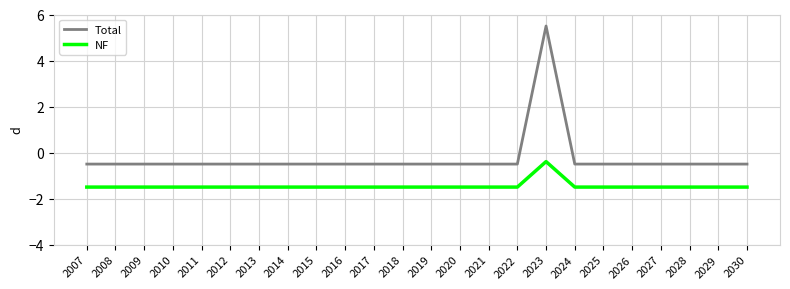

Reading left to right, extract all data points from this chart.

Total: 2007=-0.5	2008=-0.5	2009=-0.5	2010=-0.5	2011=-0.5	2012=-0.5	2013=-0.5	2014=-0.5	2015=-0.5	2016=-0.5	2017=-0.5	2018=-0.5	2019=-0.5	2020=-0.5	2021=-0.5	2022=-0.5	2023=5.5	2024=-0.5	2025=-0.5	2026=-0.5	2027=-0.5	2028=-0.5	2029=-0.5	2030=-0.5
NF: 2007=-1.5	2008=-1.5	2009=-1.5	2010=-1.5	2011=-1.5	2012=-1.5	2013=-1.5	2014=-1.5	2015=-1.5	2016=-1.5	2017=-1.5	2018=-1.5	2019=-1.5	2020=-1.5	2021=-1.5	2022=-1.5	2023=-0.4	2024=-1.5	2025=-1.5	2026=-1.5	2027=-1.5	2028=-1.5	2029=-1.5	2030=-1.5